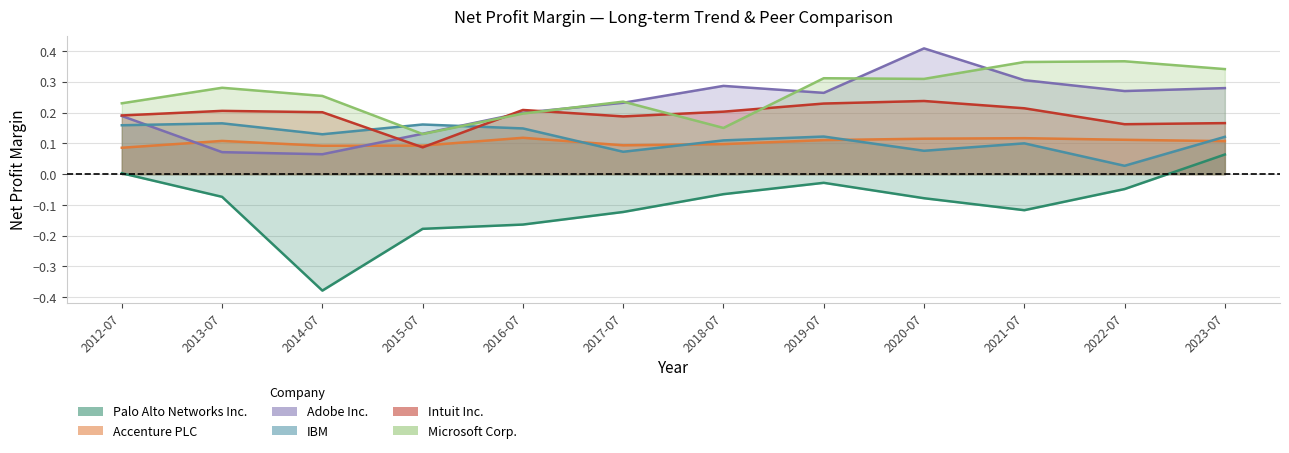

What is the label of the 9th point from the right?

2015-07